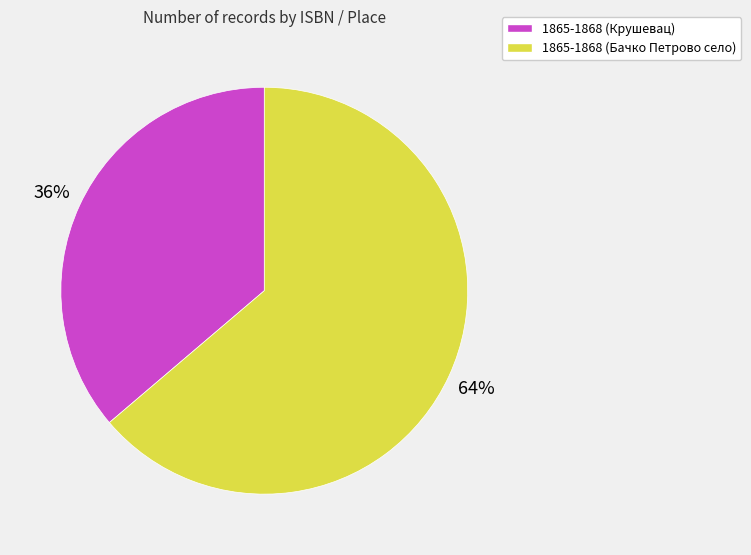

How many segments does this pie chart have?

2